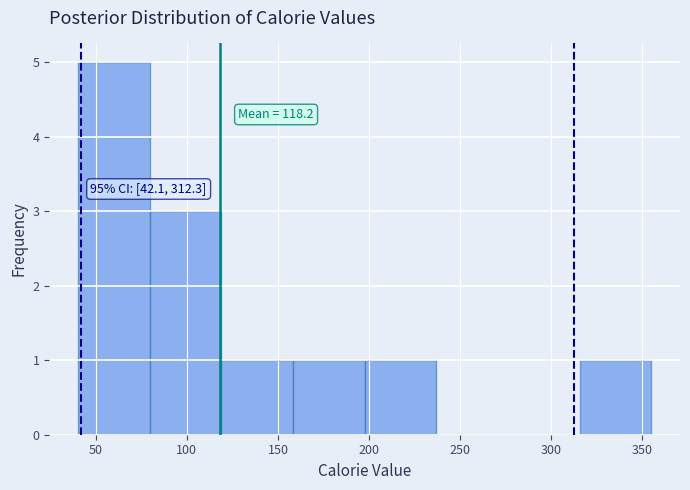

Which range on the x-axis has the tallest bar?

40 to 80